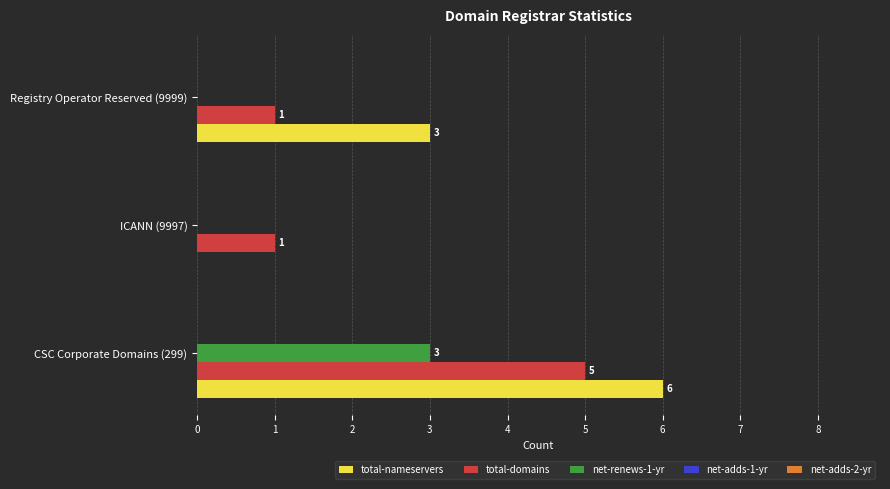

Which series has the largest range (max minus min)?

total-nameservers